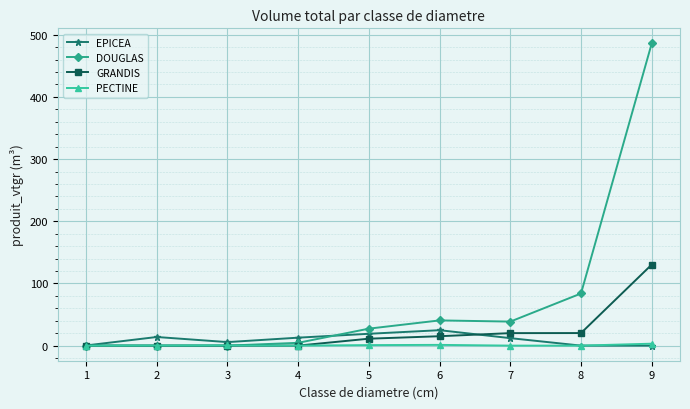

Which series has the largest range (max minus min)?

DOUGLAS